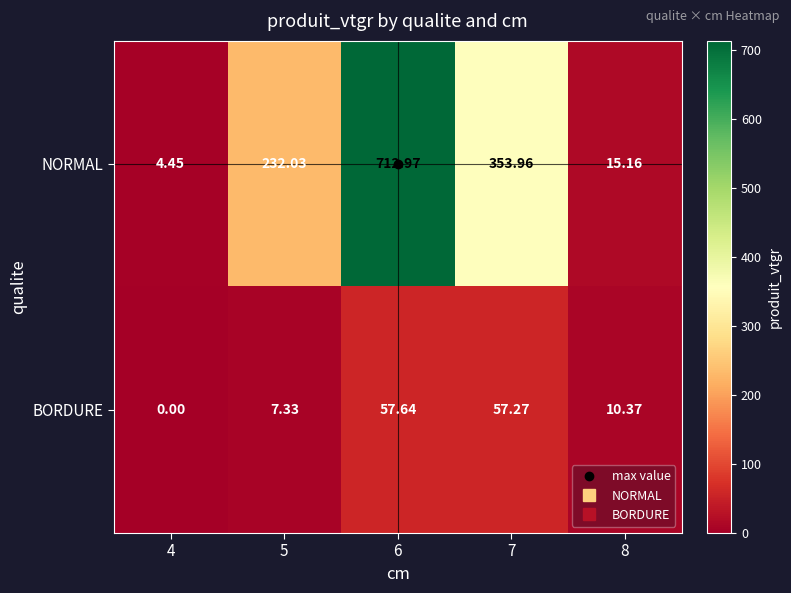

At 4, list the series in order from largest to smallest.

NORMAL, BORDURE